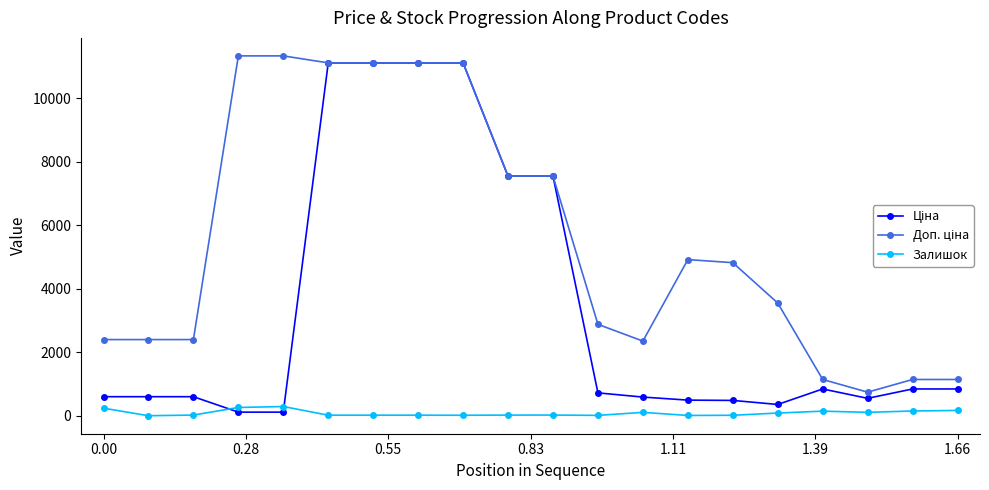

At how many categories does at least one series exceed 7078?

8